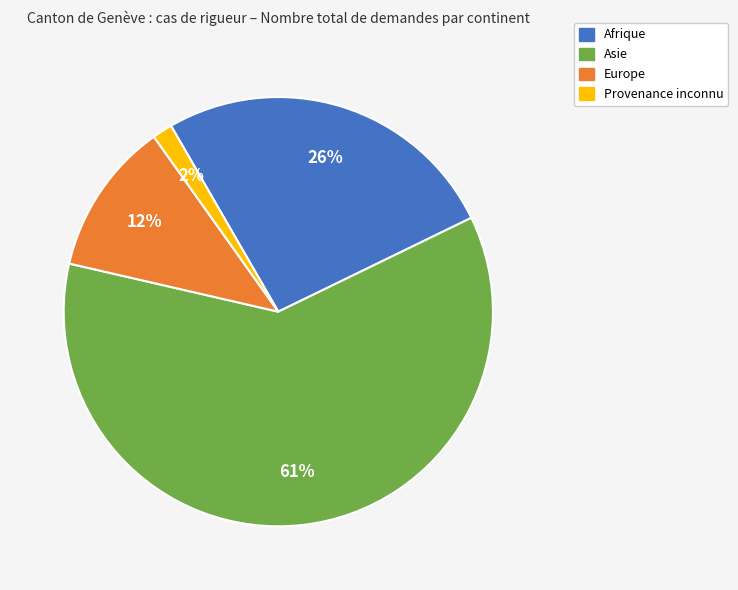

Which slice is the smallest?

Provenance inconnu